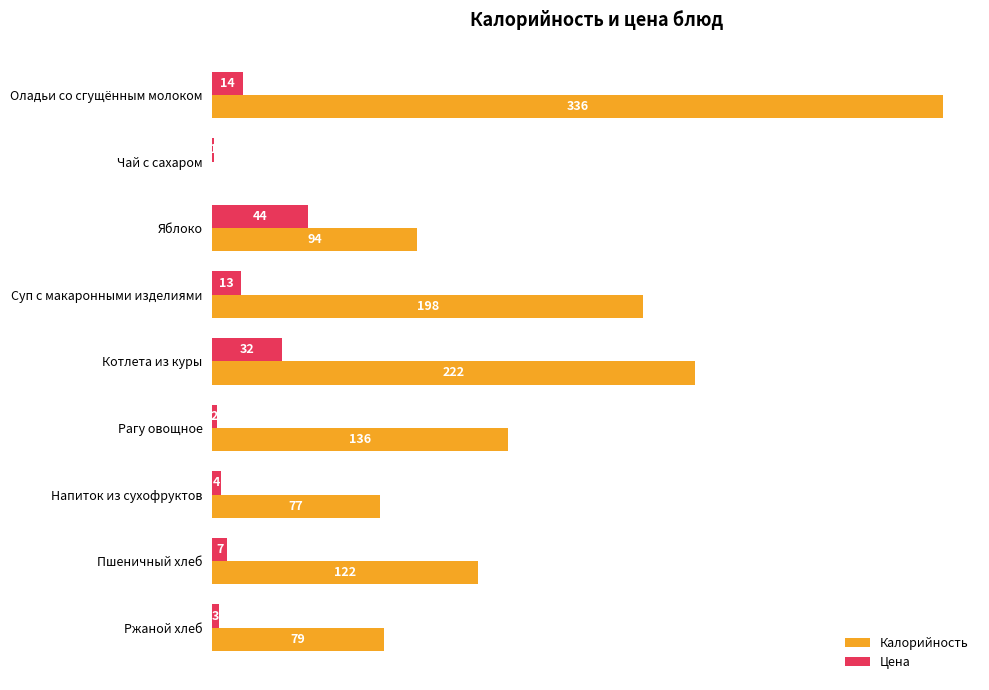

At which category is the sum across all series the highest?

Оладьи со сгущённым молоком